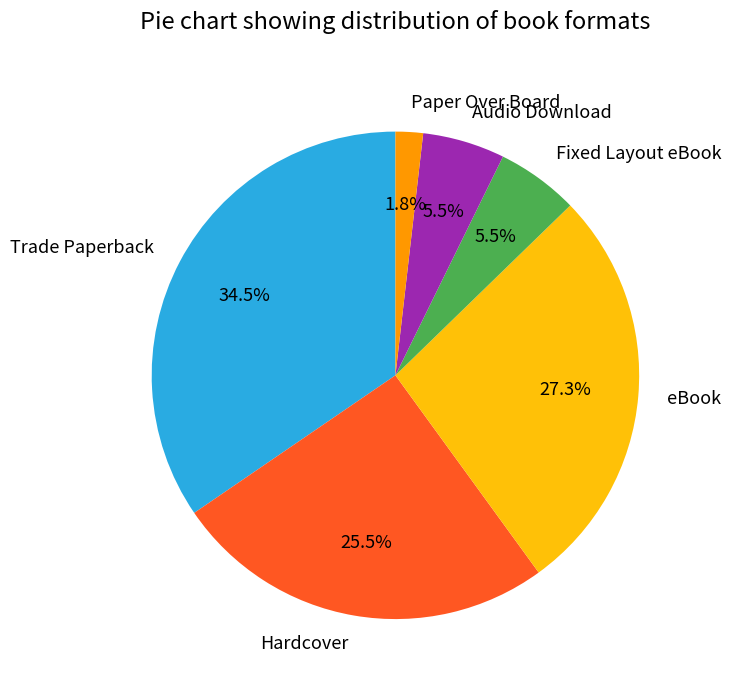

Does Audio Download account for over 50% of the chart?

No